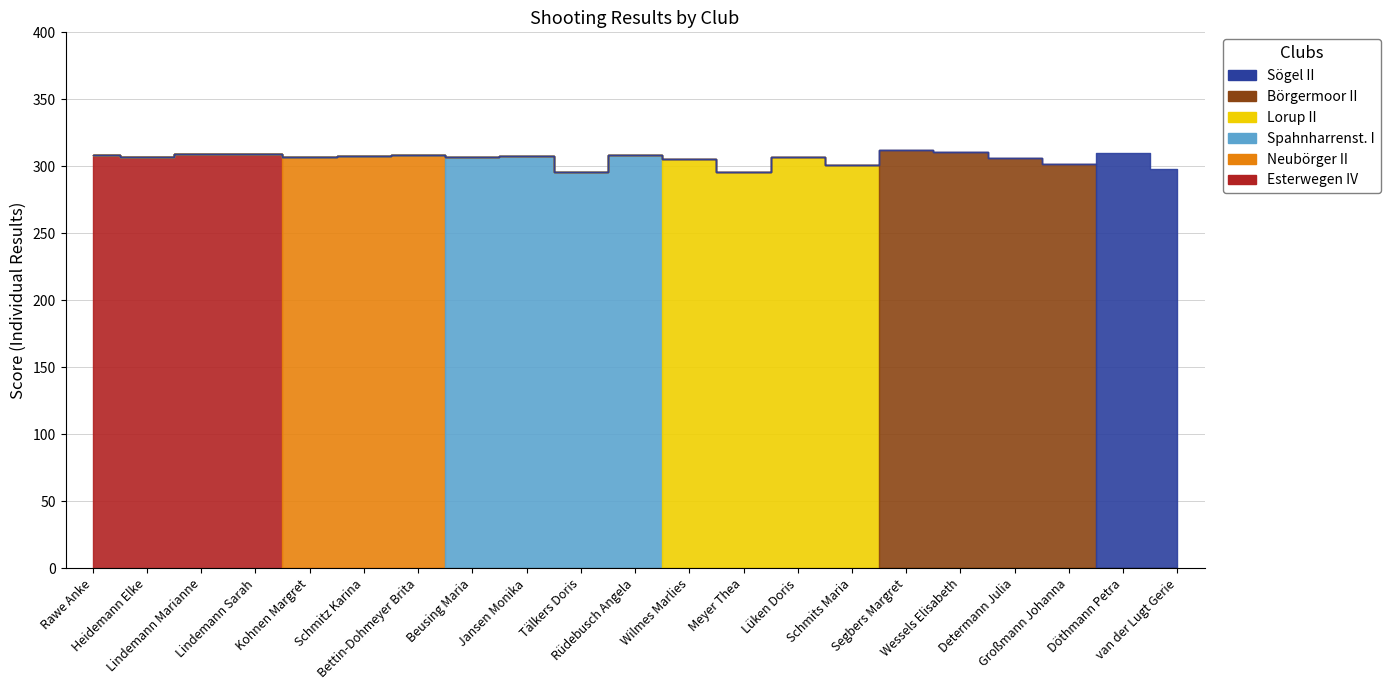

What is the sum of all Börgermoor II values?

1230.8